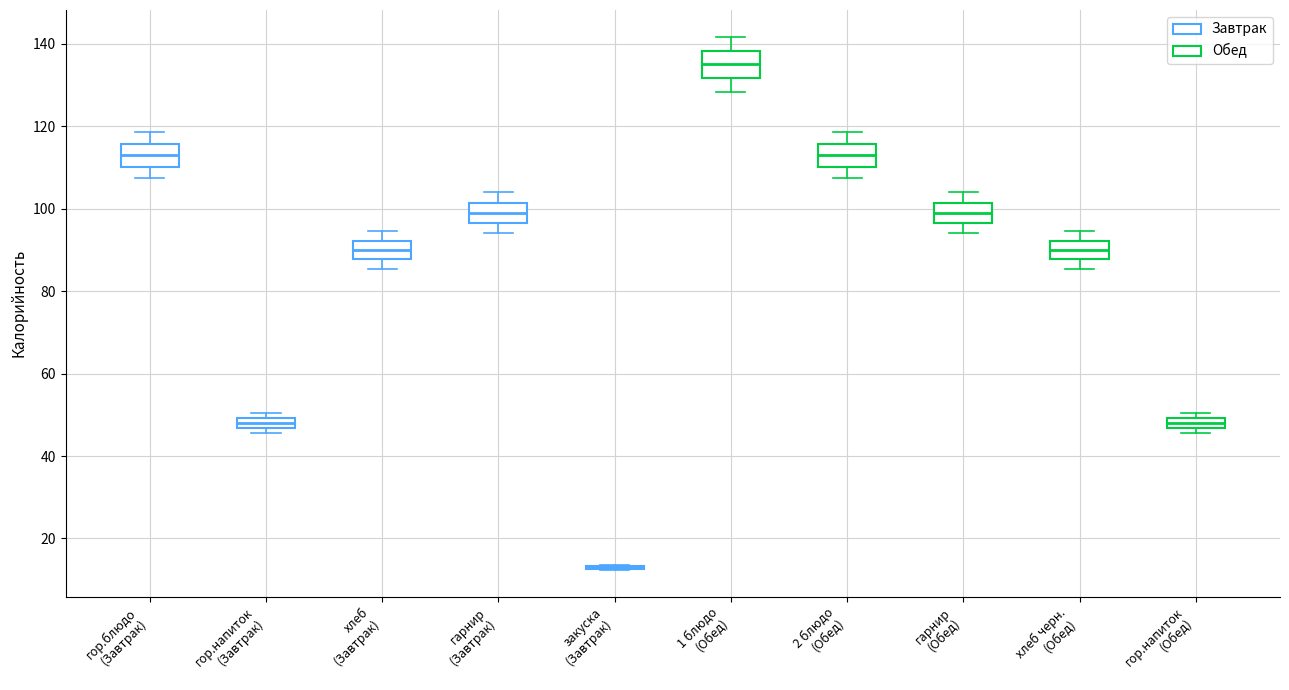

Where does the lower whisker of the box for гарнир (Обед) end on the y-axis? The values are not printed on the chart, so give them approximately, as read against the axis.

94